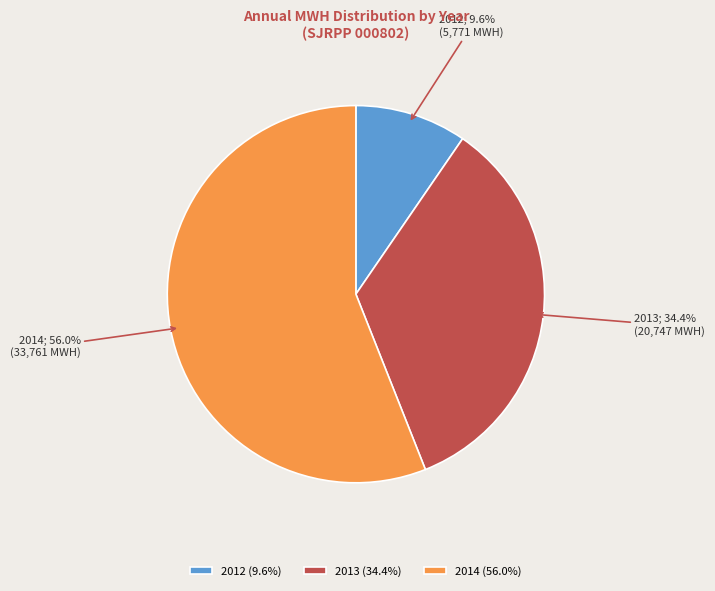

Combined, do 2012 (9.6%) and 2014 (56.0%) account for over 50%?

Yes